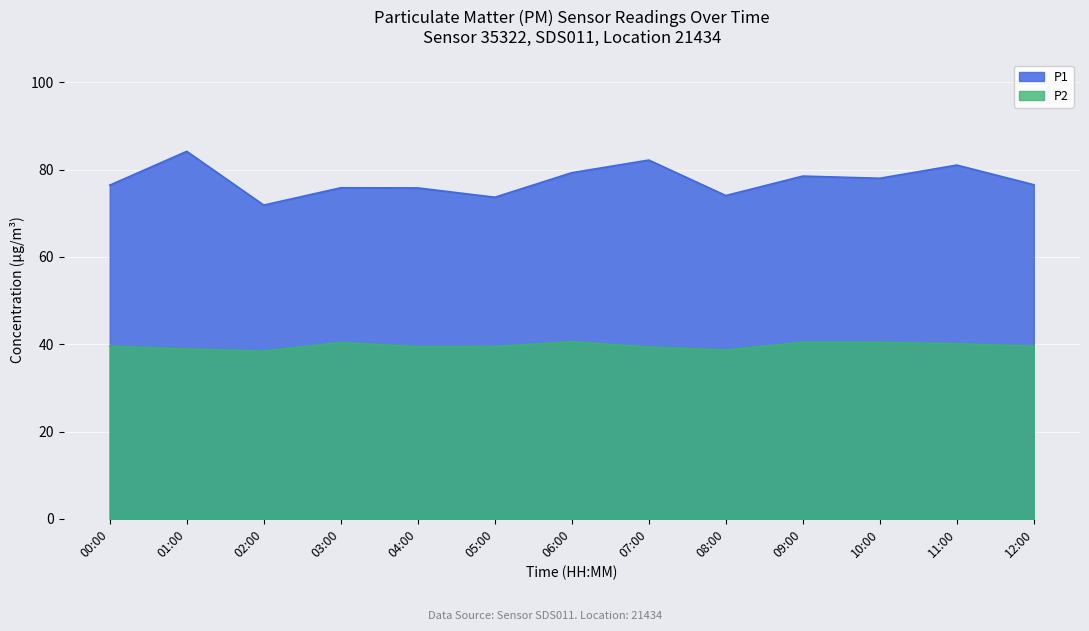

What is the maximum value shown in the chart?

84.2